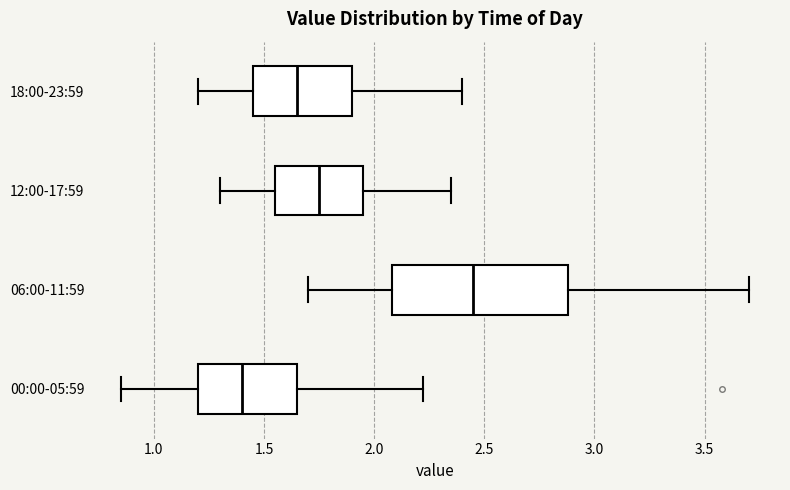

Reading bottom to top, read every box against the x-axis: the position of its median line, the range the box covers, and the ends of its whiskers. The values are not printed on the chart, so give them approximately, as read against the axis.

00:00-05:59: median 1.40, box 1.20 to 1.65, whiskers 0.85 to 2.20
06:00-11:59: median 2.45, box 2.10 to 2.90, whiskers 1.70 to 3.70
12:00-17:59: median 1.75, box 1.55 to 1.95, whiskers 1.30 to 2.35
18:00-23:59: median 1.65, box 1.45 to 1.90, whiskers 1.20 to 2.40